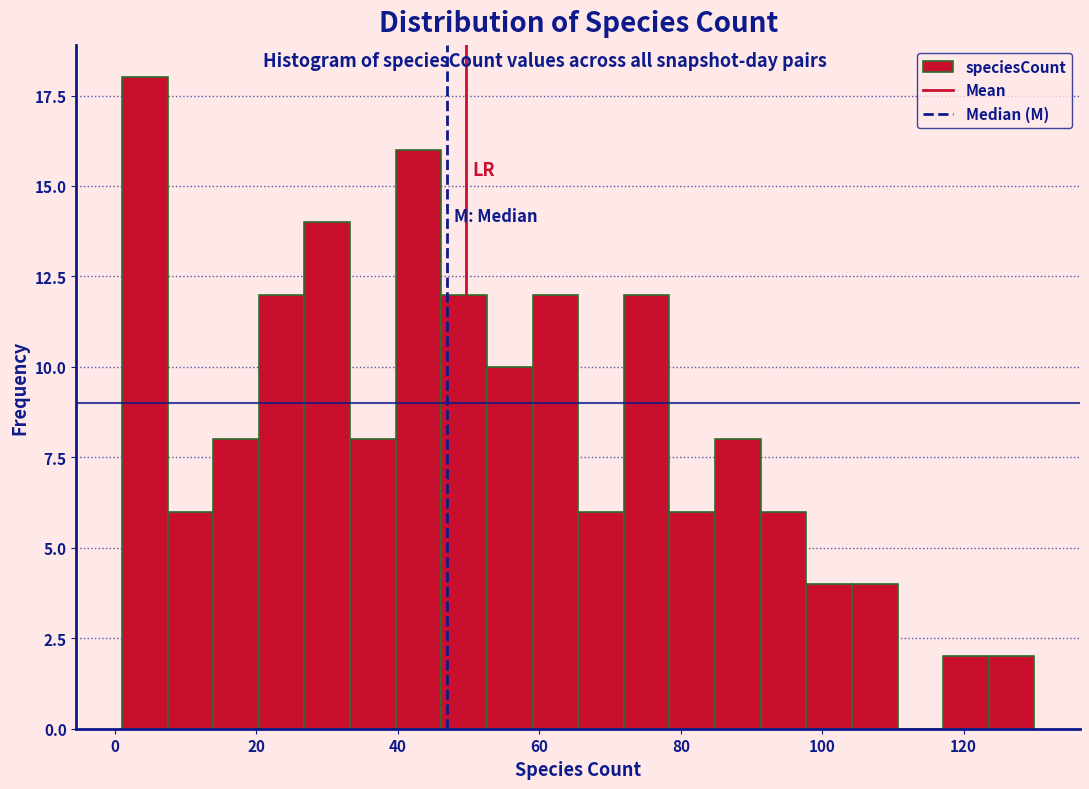

Read against the x-axis, roughly where is the centre of the tallest bar?

4